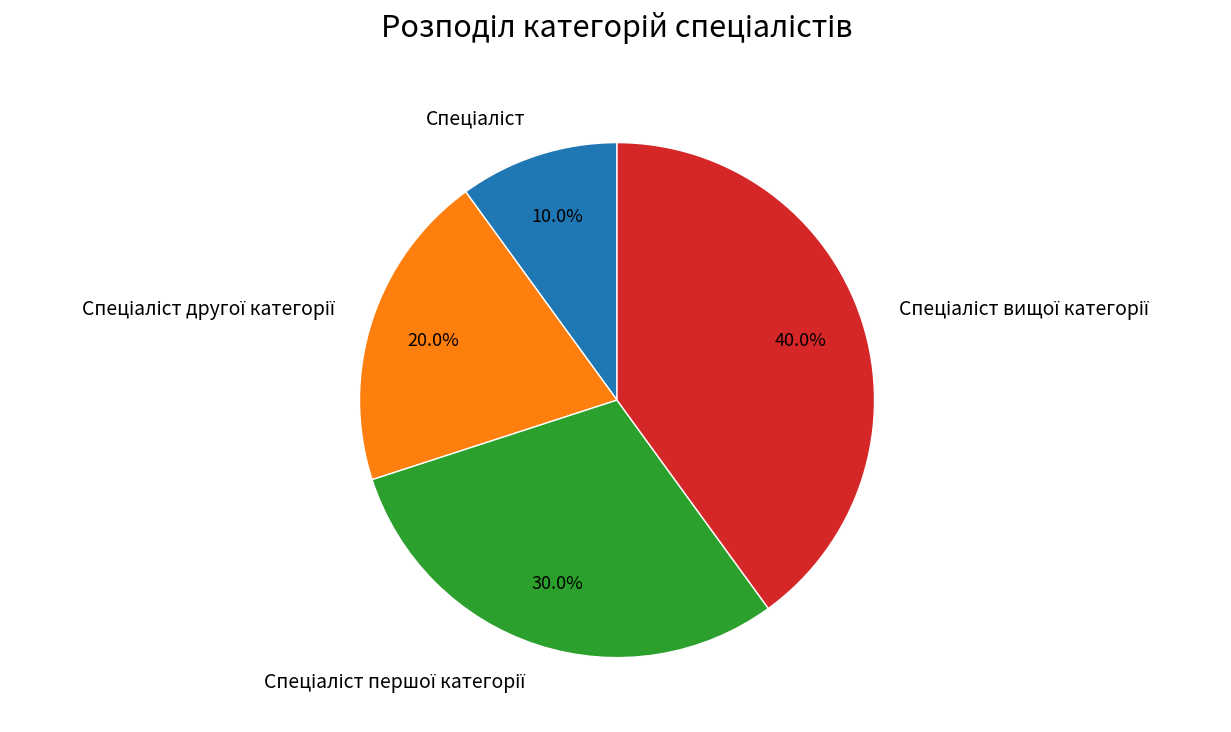

Is there a majority slice in this chart?

No